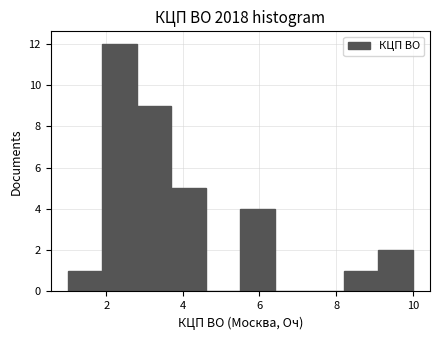

Which range on the x-axis has the tallest bar?

1.9 to 2.8